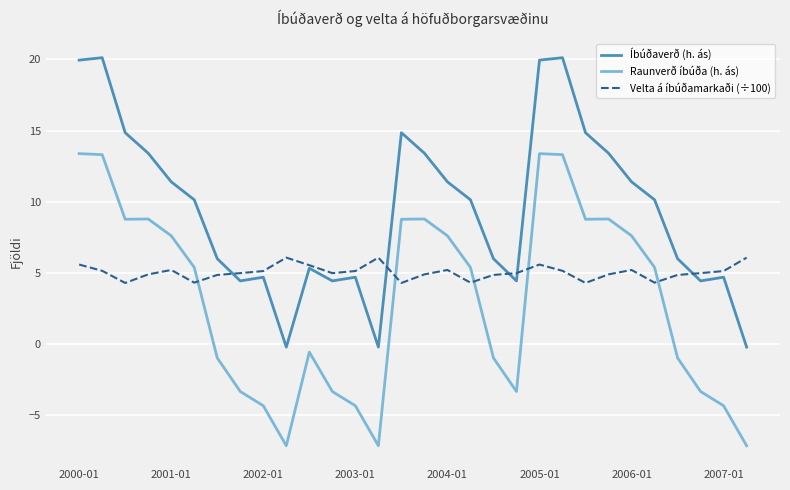

Which series has the widest spread of values?

Raunverð íbúða (h. ás)